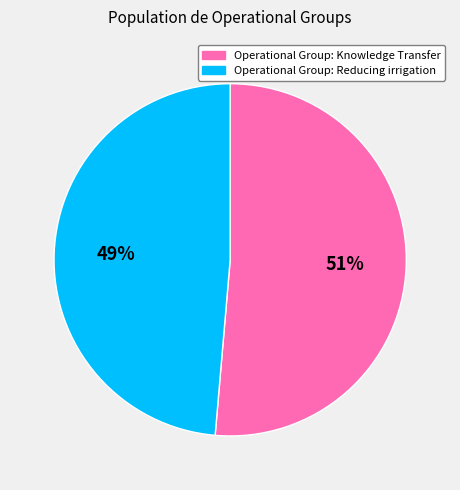

Does Operational Group: Reducing irrigation represent more than half of the total?

No